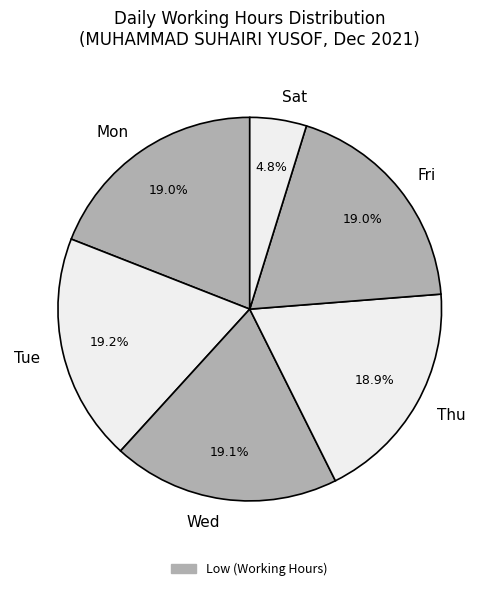

Which slice is the smallest?

Sat